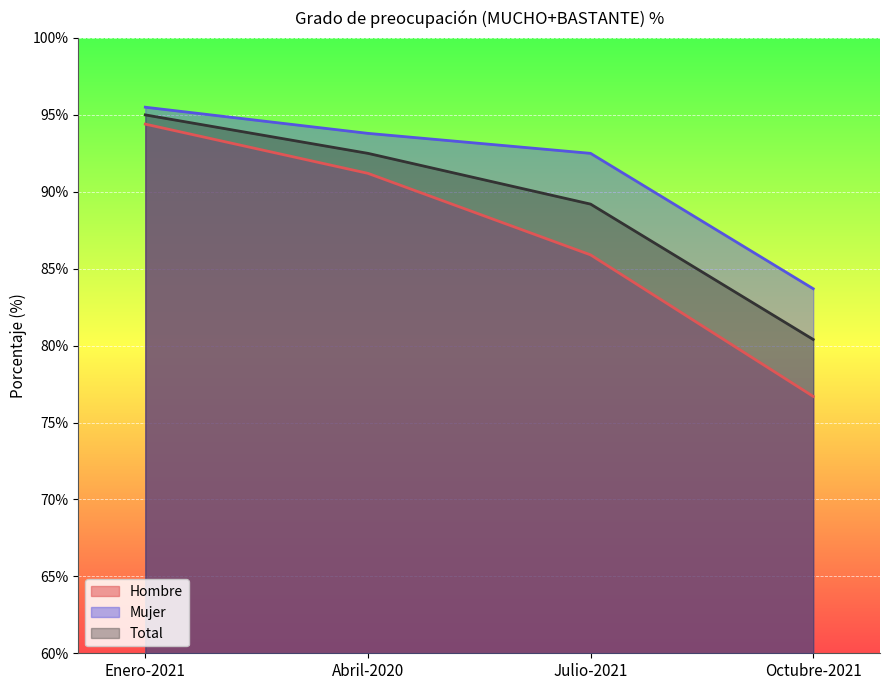

True or false: Hombre and Total intersect in this chart.

False